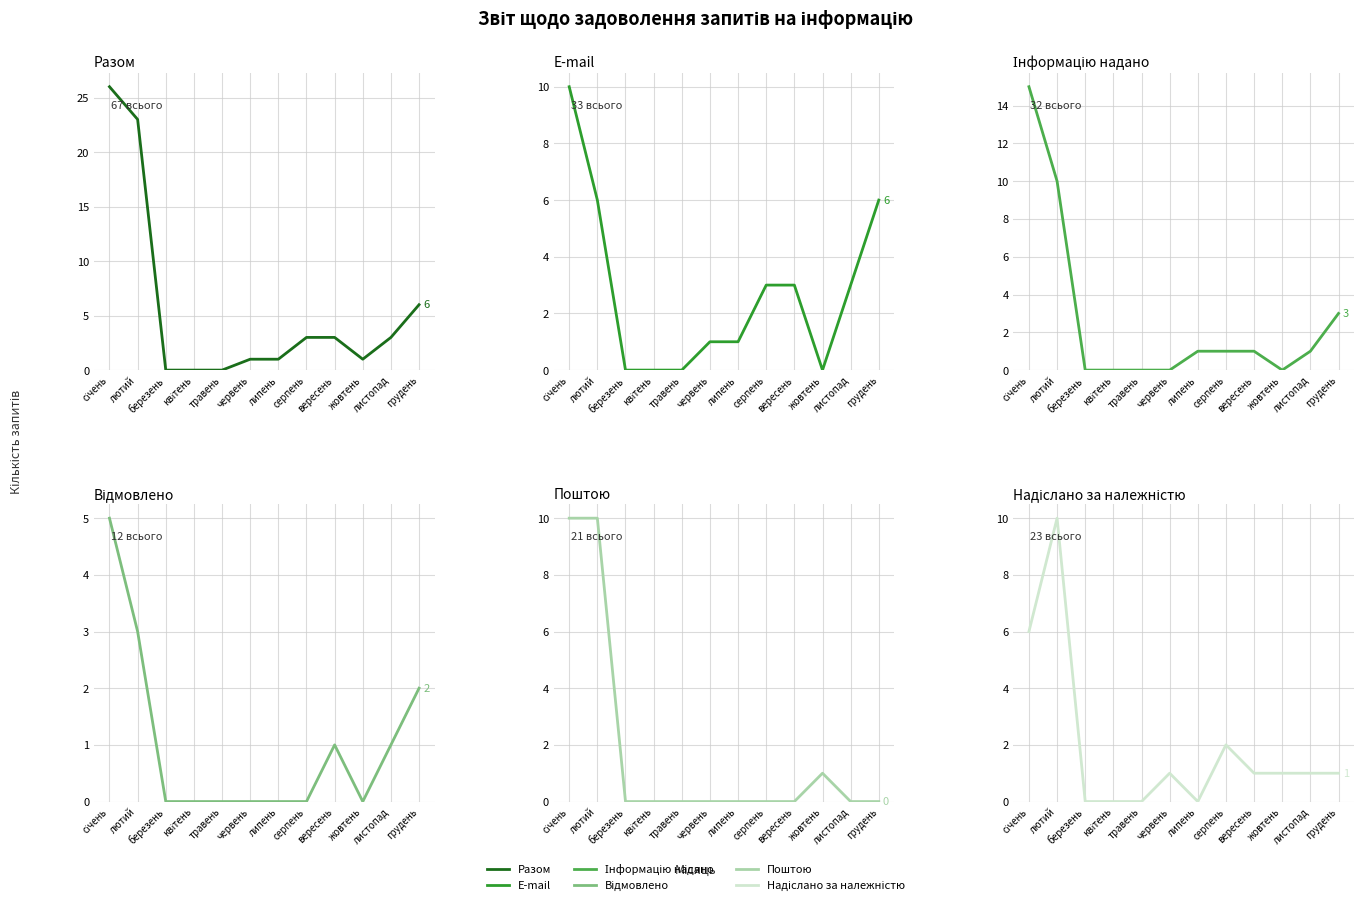

What is the sum of all E-mail values?

33